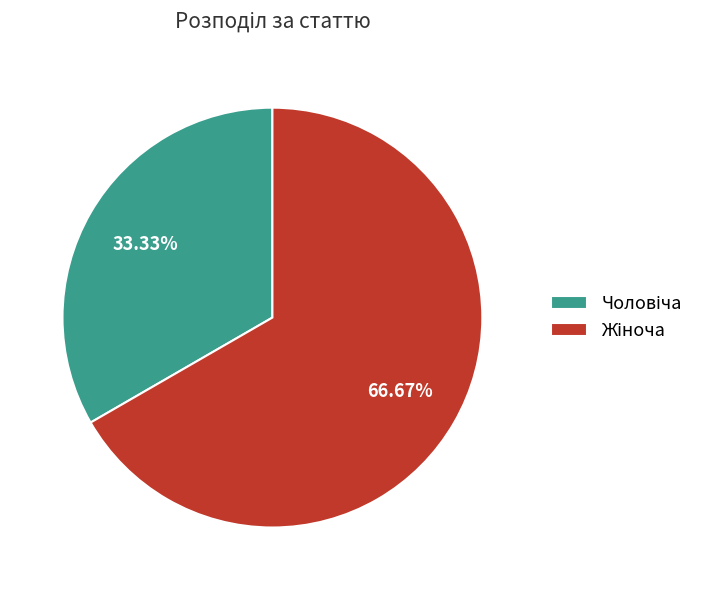

Is there any slice that represents more than half of the pie?

Yes